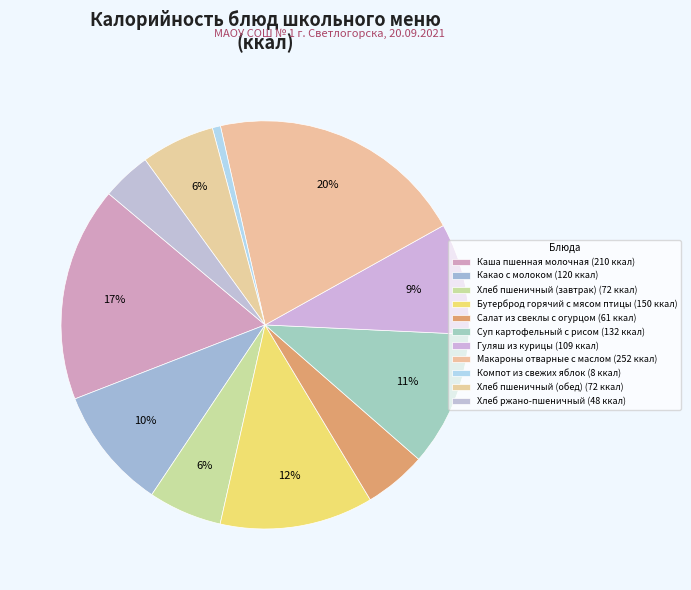

Which slice is the largest?

Макароны отварные с маслом